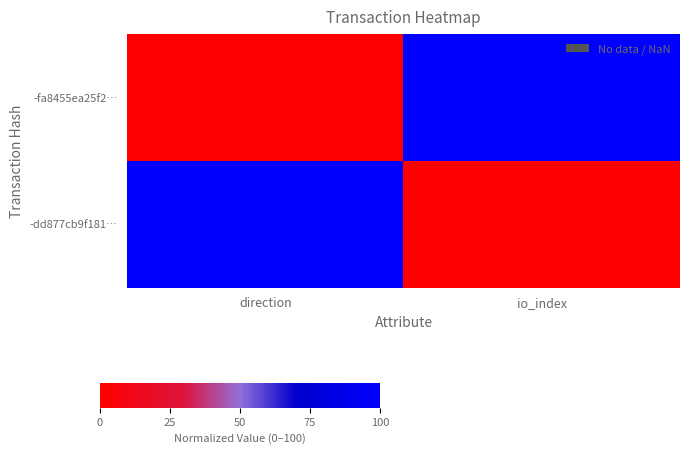

Reading left to right, extract all data points from this chart.

-fa8455ea25f2…: direction=0	io_index=100
-dd877cb9f181…: direction=100	io_index=0